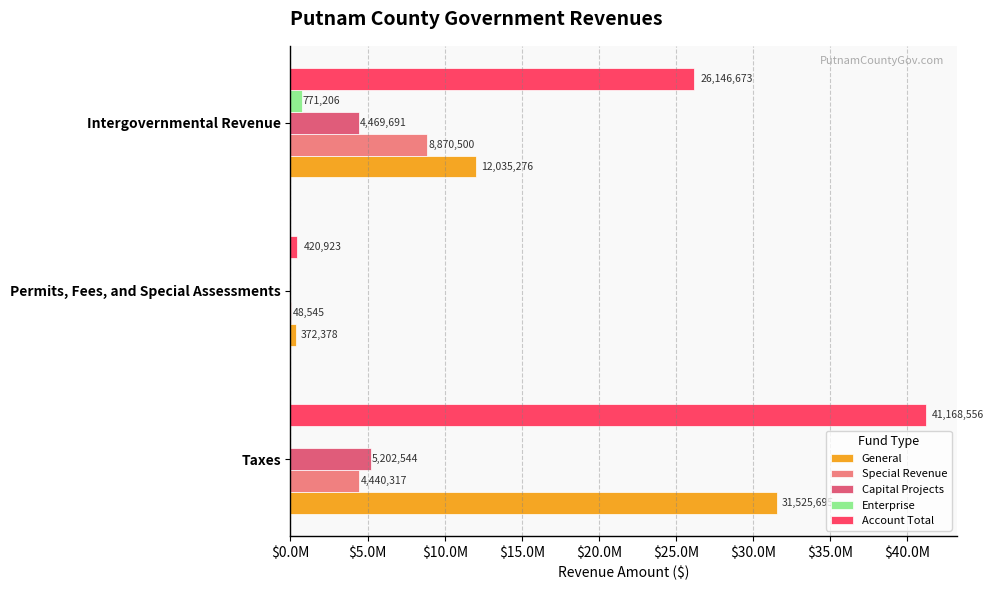

How many Capital Projects values are between 0 and 5202544?

3